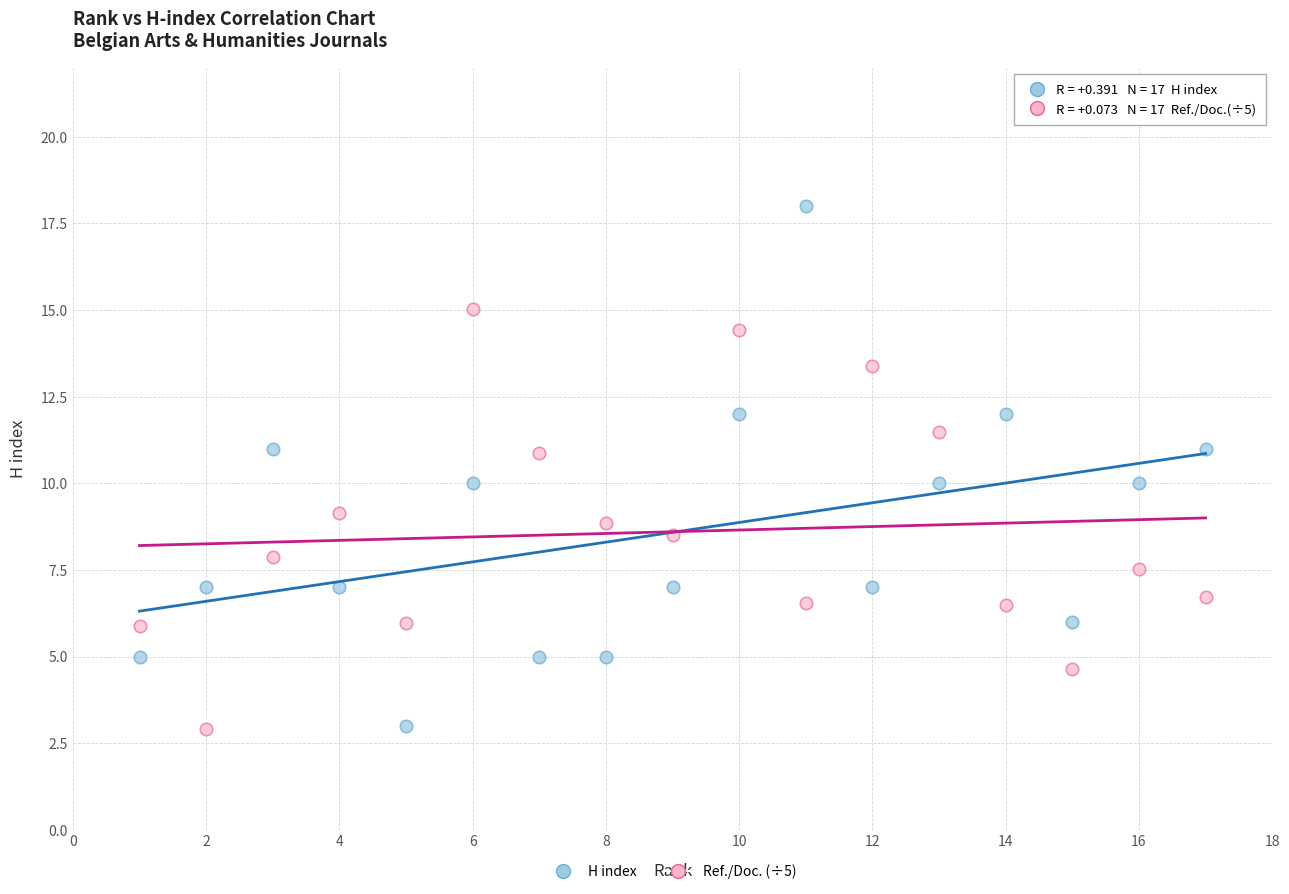

Which series has the widest spread of Y values?

H index